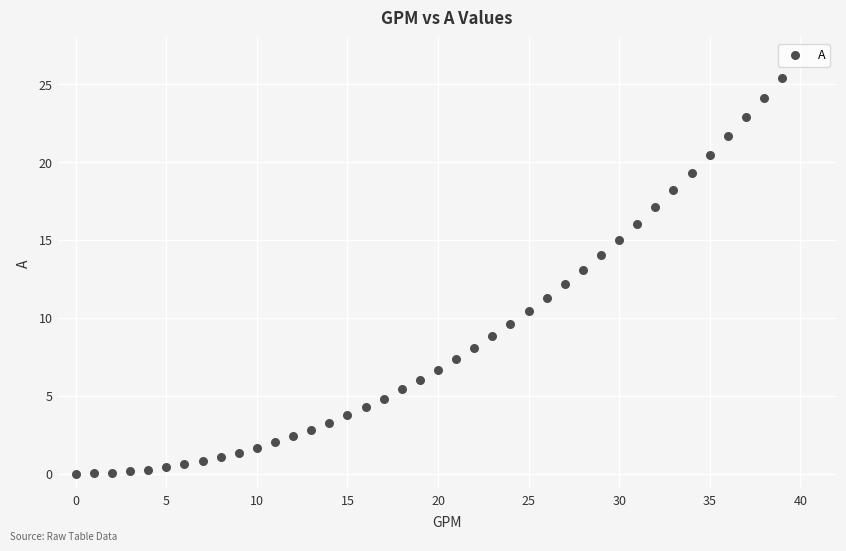

What is the range of Y values (max minus min)?

25.4